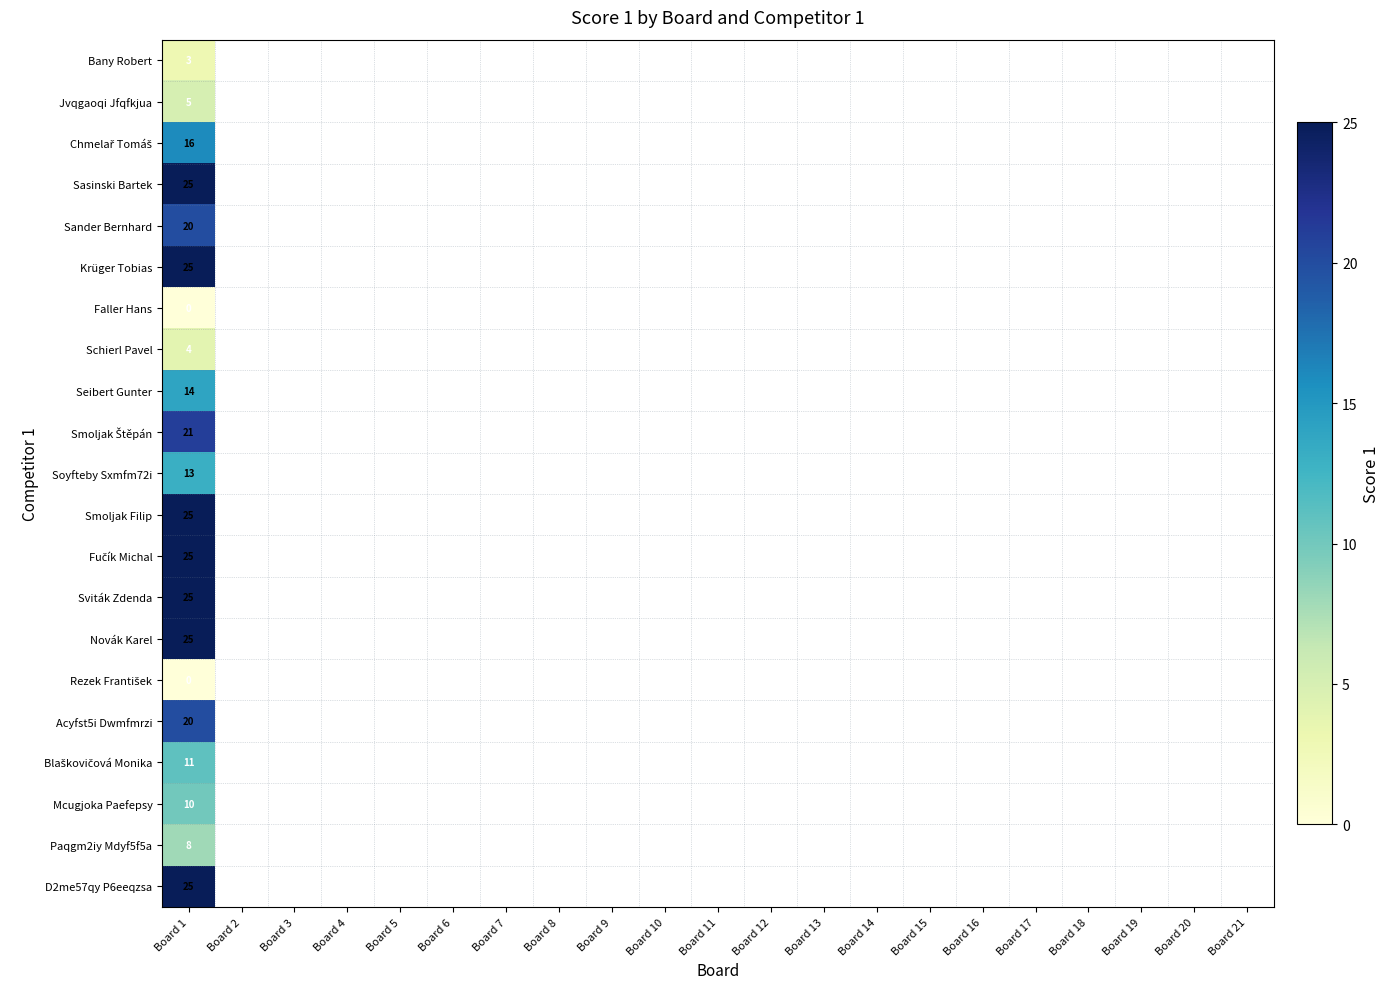

What is the highest value of the Sander Bernhard series?

20.0